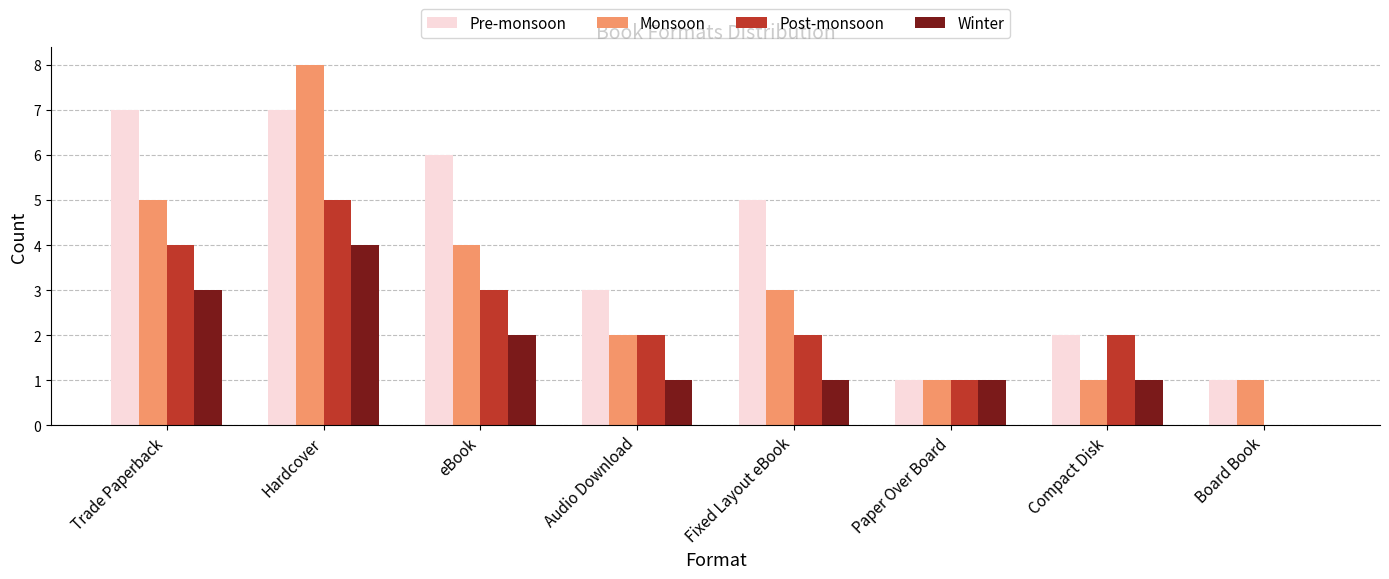

What is the sum of all Monsoon values?

25